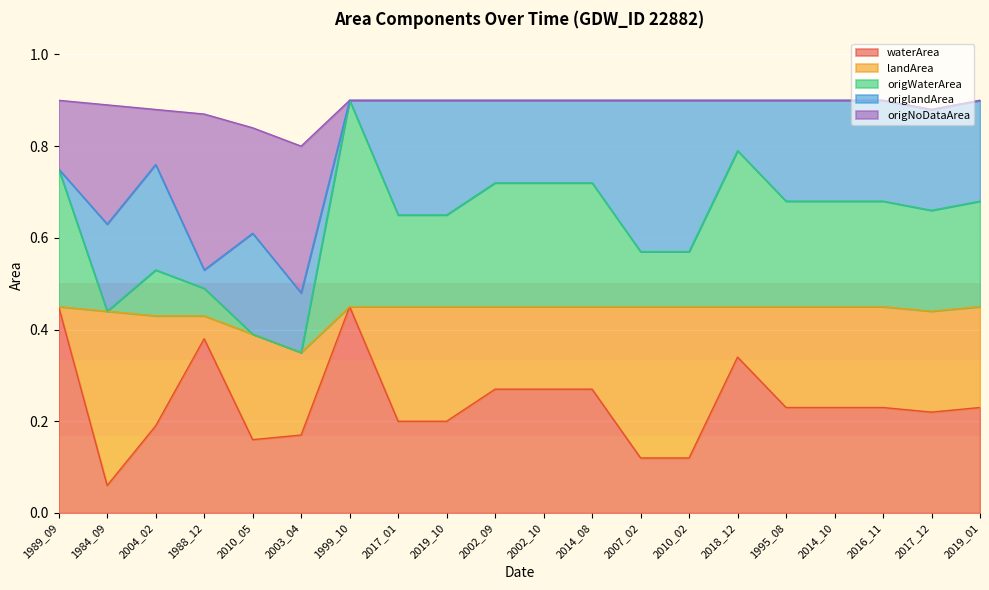

True or false: origWaterArea and waterArea cross at least once.

False